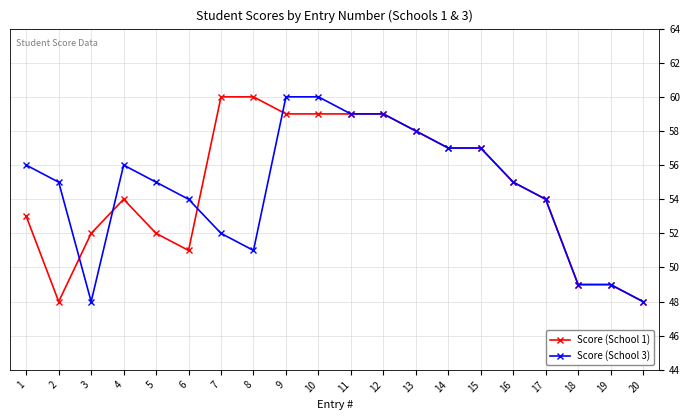

Between 2 and 3, which series saw the biggest shift?

Score (School 3)